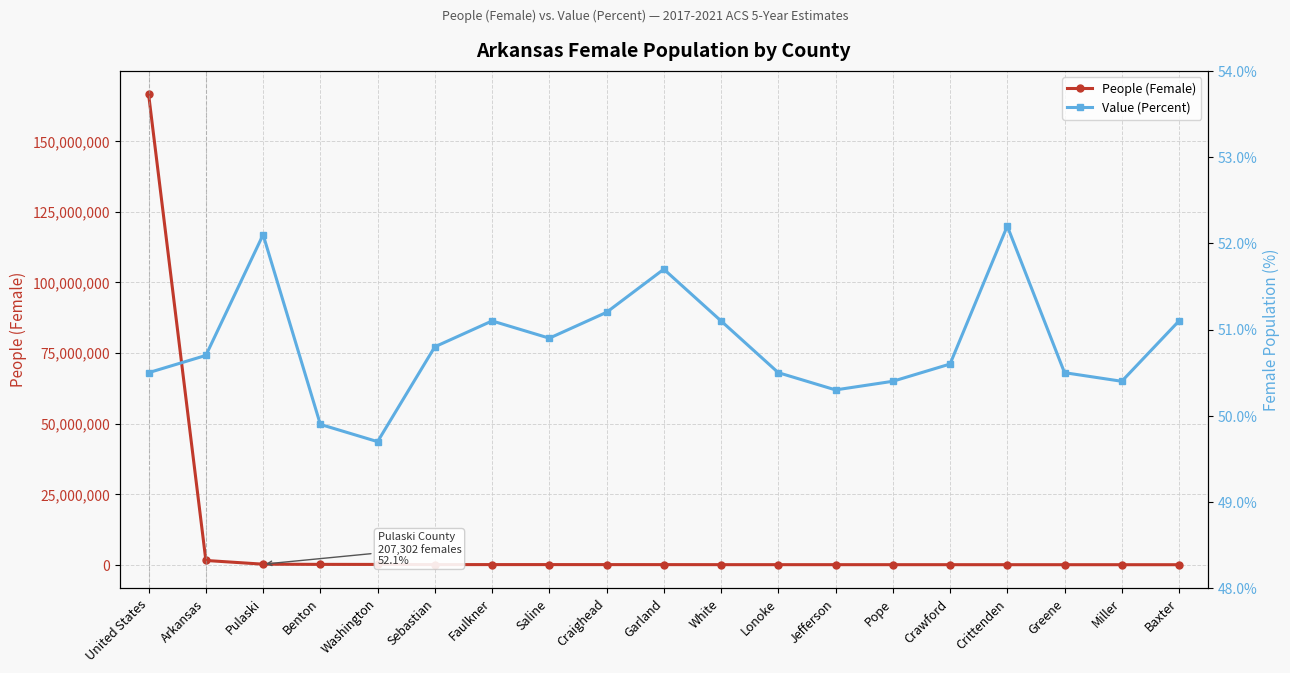

What is the sum of the People (Female) values at Pulaski and Garland?

258889